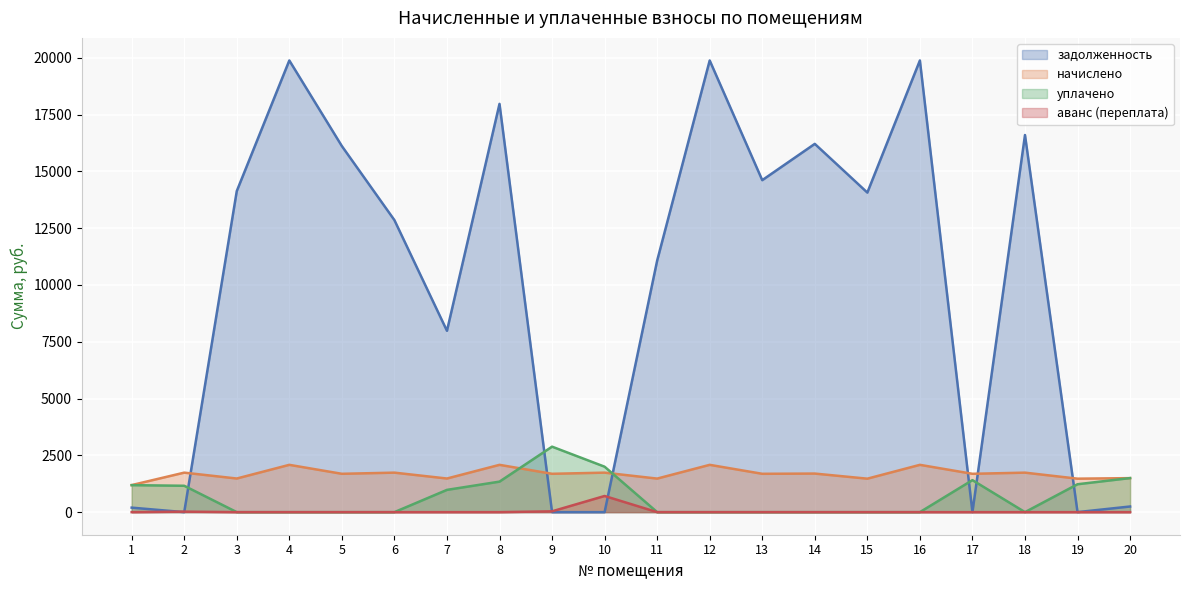

Which has a higher value, 14 or 16?

16